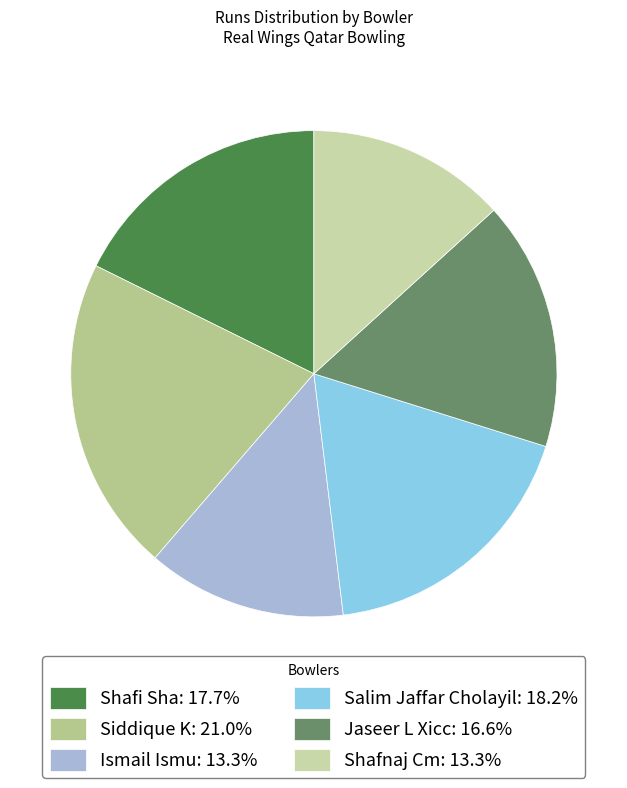

Does any single category account for the majority?

No